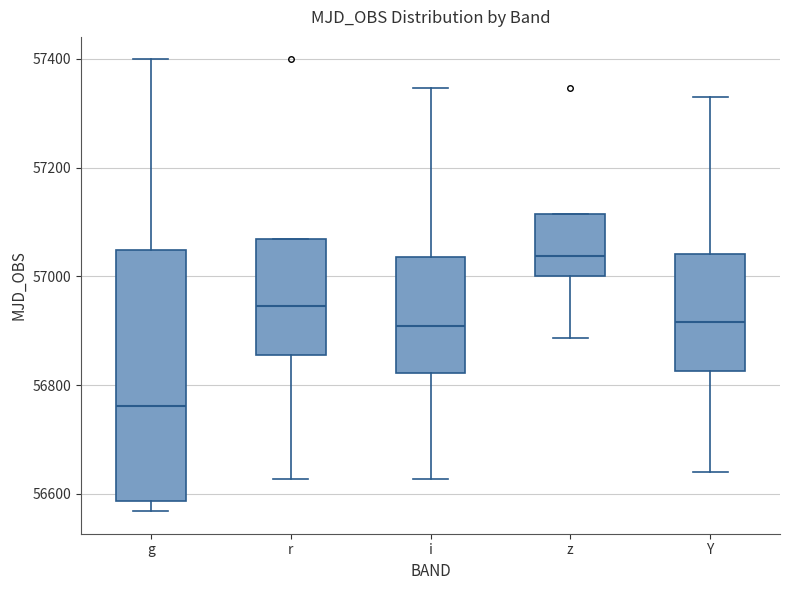

Reading left to right, transcribe this box plot: for each box, give where its median line is, the range the box spans, and where its two whiskers end, as read against the y-axis. The values are not printed on the chart, so give them approximately, as read against the axis.

g: median 56760, box 56580 to 57040, whiskers 56560 to 57400
r: median 56940, box 56860 to 57060, whiskers 56620 to 57060
i: median 56900, box 56820 to 57040, whiskers 56620 to 57340
z: median 57040, box 57000 to 57120, whiskers 56880 to 57120
Y: median 56920, box 56820 to 57040, whiskers 56640 to 57320